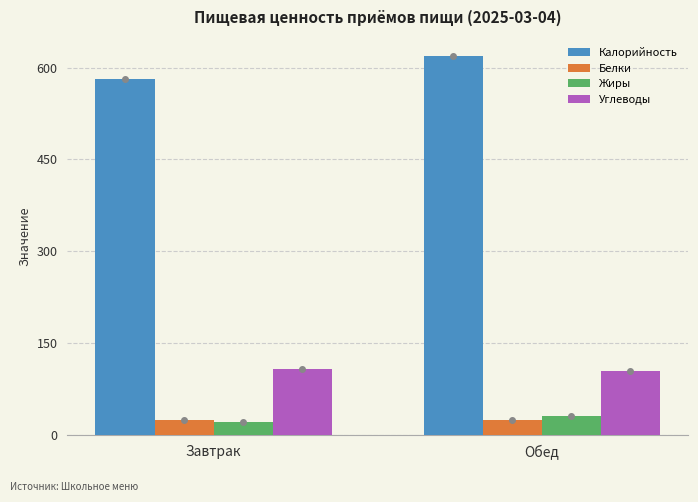

What is the value of the Углеводы bar at the 2nd from the left?

104.0